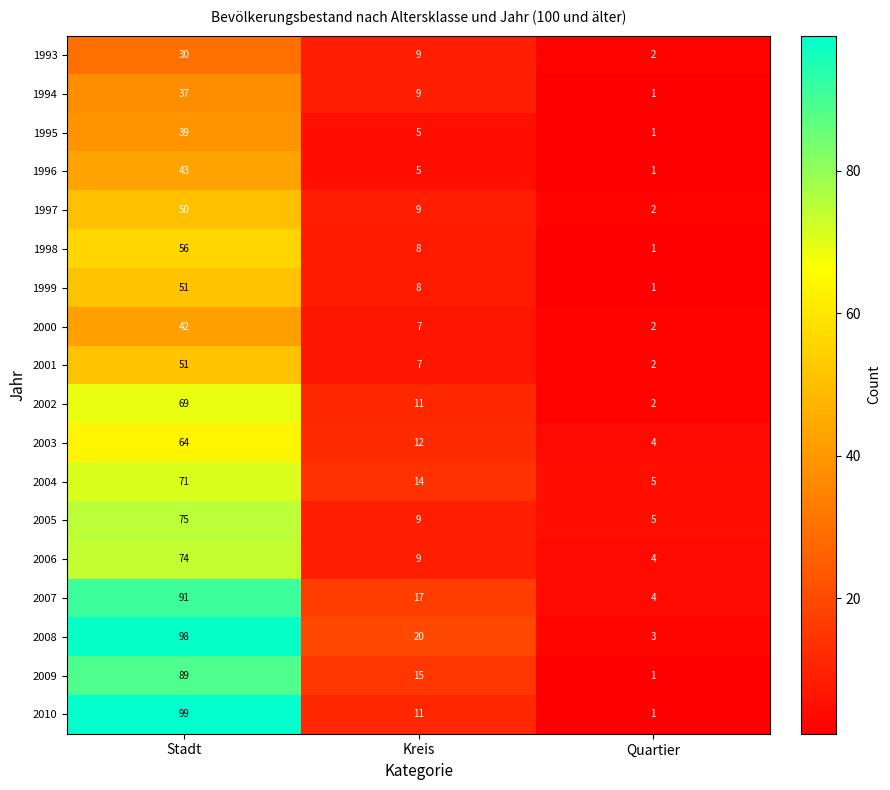

At which label is 1993 closest to 16?

Kreis